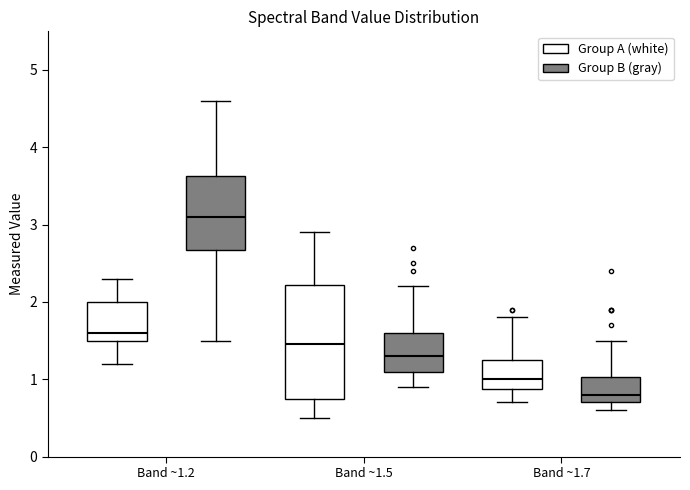

Reading left to right, read every box against the y-axis: the position of its median line, the range the box covers, and the ends of its whiskers. The values are not printed on the chart, so give them approximately, as read against the axis.

Band ~1.2 (Group A (white)): median 1.6, box 1.5 to 2.0, whiskers 1.2 to 2.3
Band ~1.2 (Group B (gray)): median 3.1, box 2.7 to 3.6, whiskers 1.5 to 4.6
Band ~1.5 (Group A (white)): median 1.5, box 0.8 to 2.2, whiskers 0.5 to 2.9
Band ~1.5 (Group B (gray)): median 1.3, box 1.1 to 1.6, whiskers 0.9 to 2.2
Band ~1.7 (Group A (white)): median 1.0, box 0.9 to 1.3, whiskers 0.7 to 1.8
Band ~1.7 (Group B (gray)): median 0.8, box 0.7 to 1.0, whiskers 0.6 to 1.5